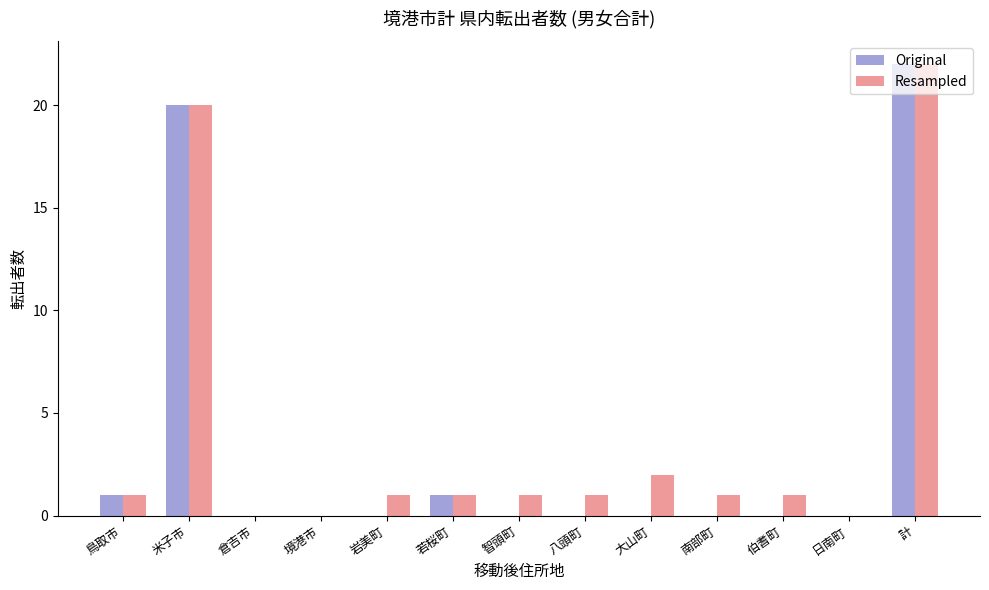

How many data points does each series have?

13